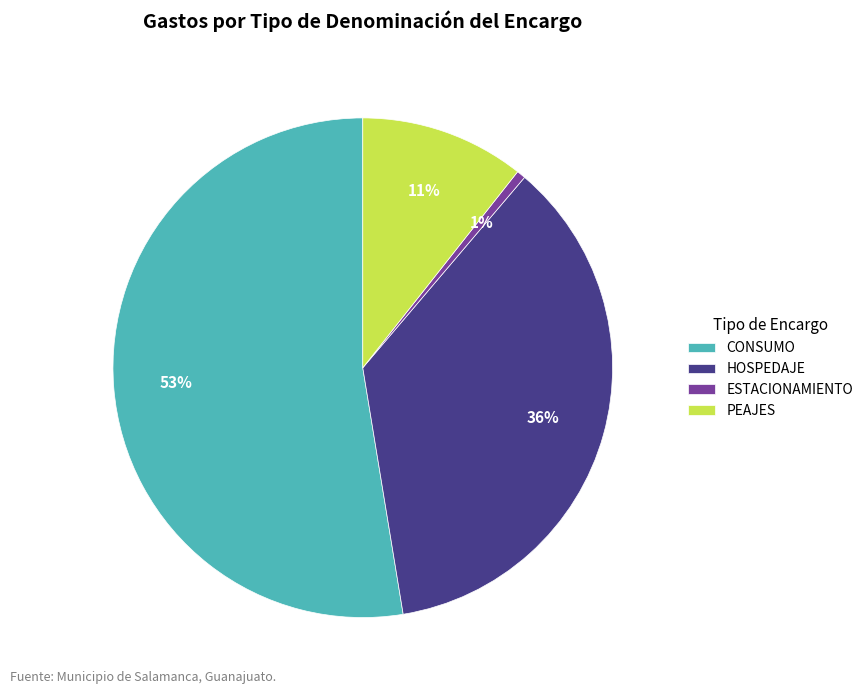

How many slices are in this pie chart?

4